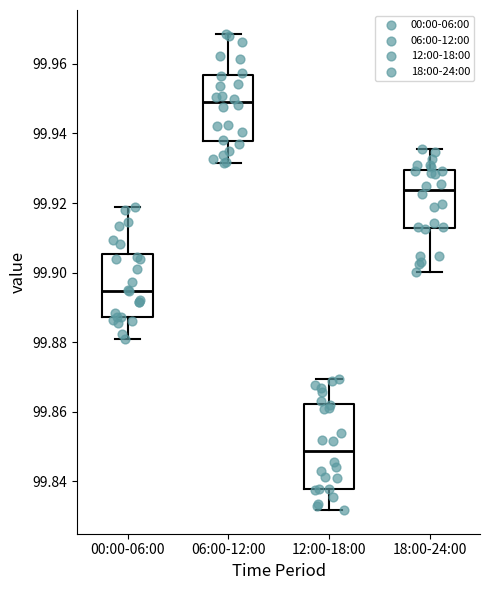

Which box has the highest median line?

06:00-12:00